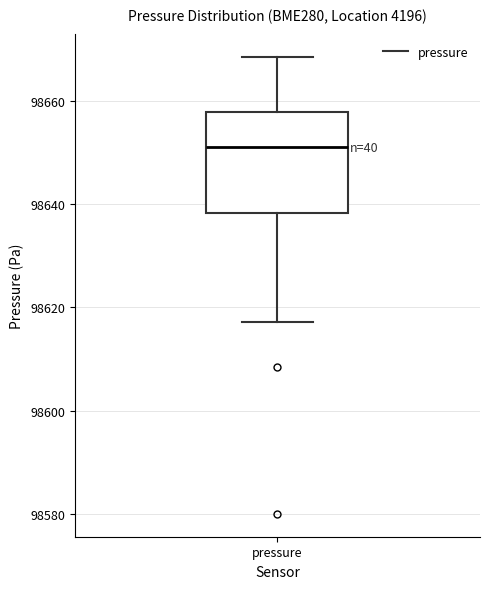

Read this box plot against the y-axis: the position of the median line, the range covered by the box, and the ends of both whiskers. The values are not printed on the chart, so give them approximately, as read against the axis.

median 98652, box 98638 to 98658, whiskers 98618 to 98668